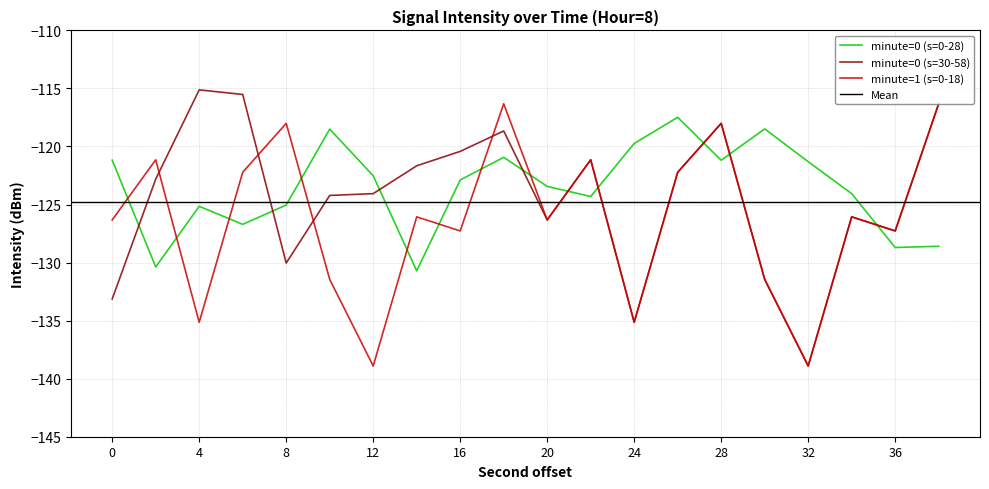

List the series in order of their peak value, lowest first.

minute=0 (s=0-28), minute=1 (s=0-18), minute=0 (s=30-58)